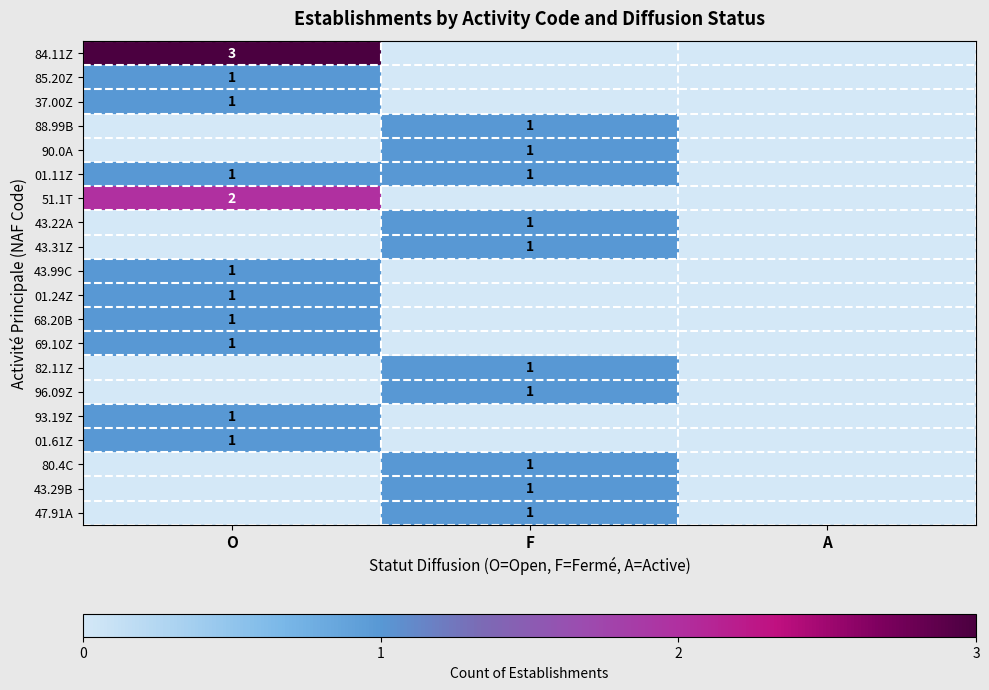

At which category is the sum across all series the highest?

O